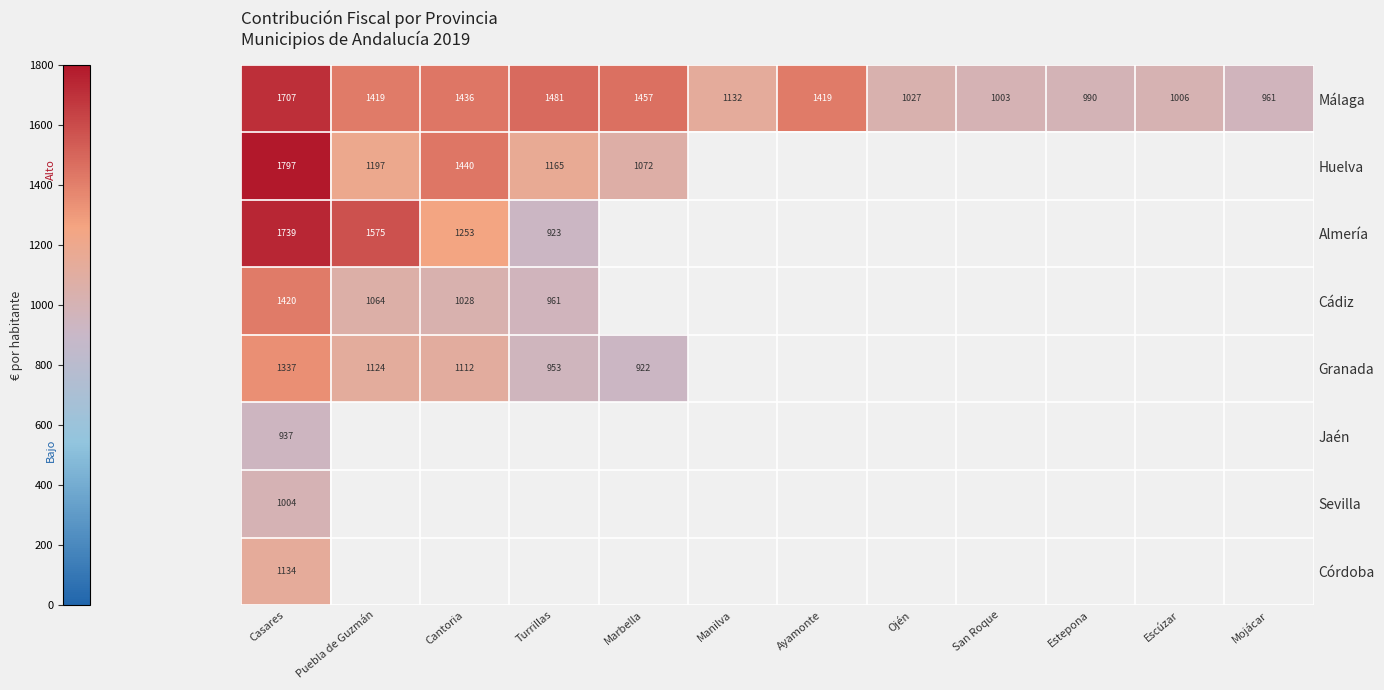

What is the minimum value for Córdoba?

1133.6